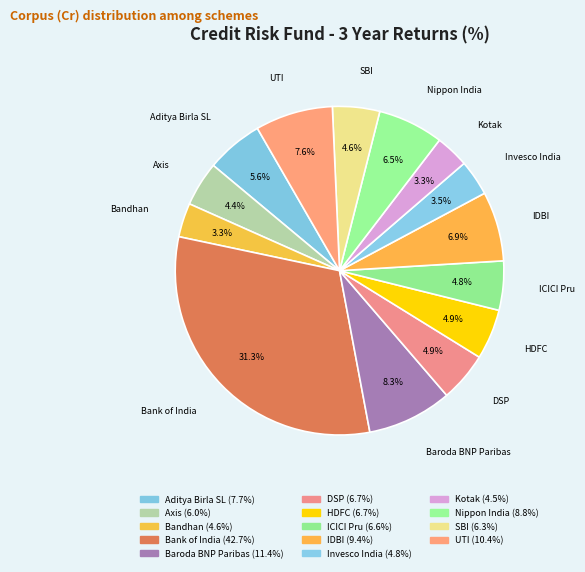

What percentage do IDBI and Aditya Birla SL together represent?

12.5%